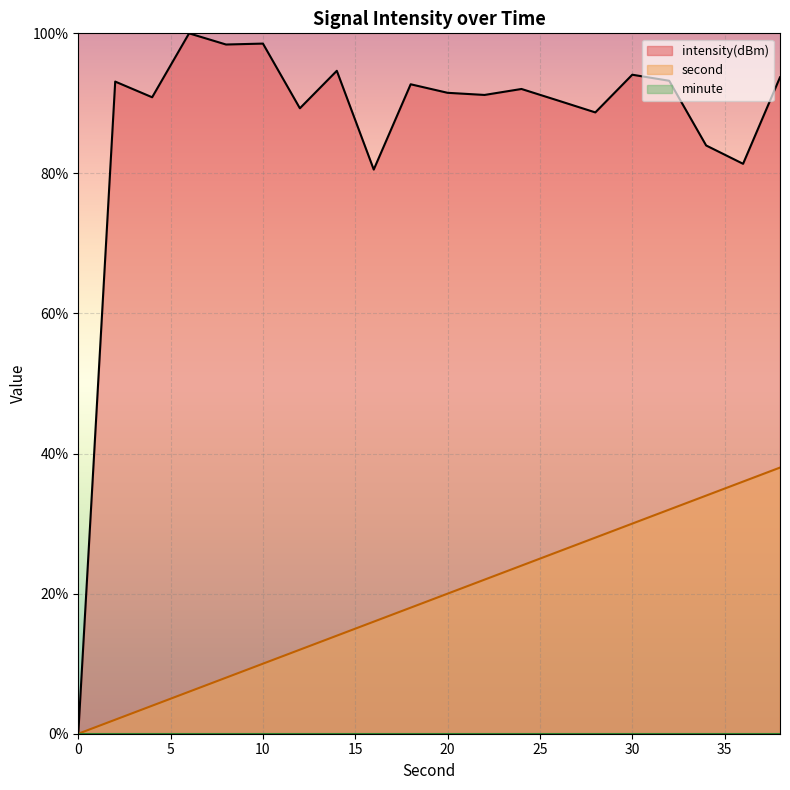

What is the sum of all second values?

380.0